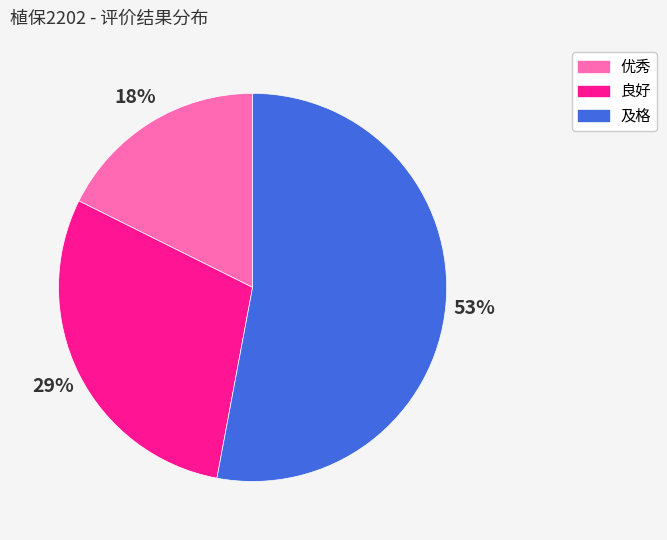

What percentage is the 良好 slice, to the nearest percent?

29%